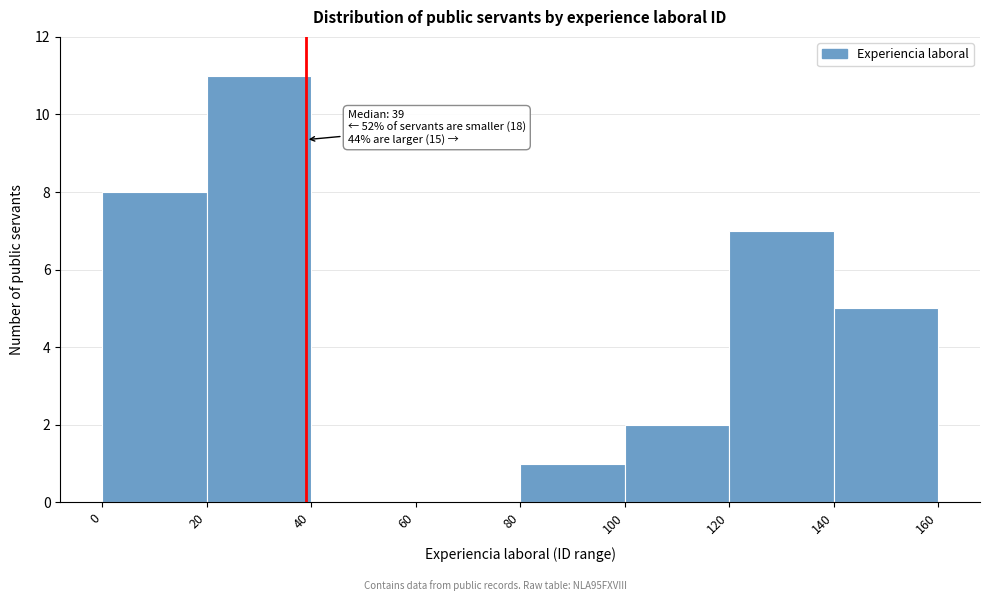

Over which range of the x-axis is the bar tallest?

20 to 40